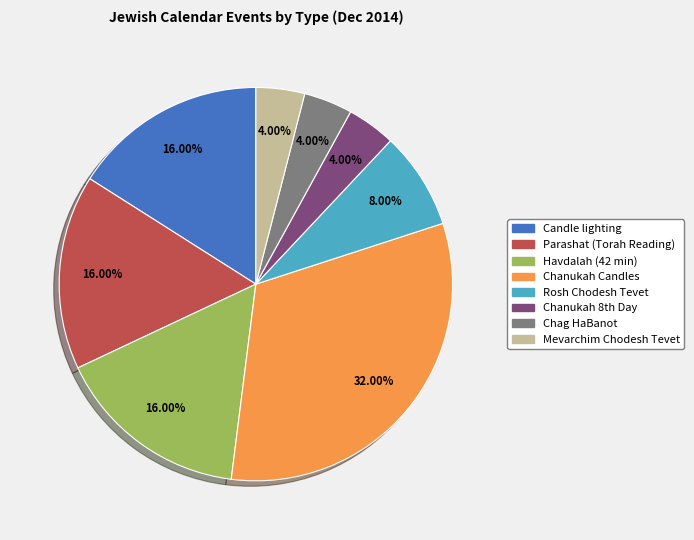

To the nearest percent, what is the average slice percentage?

12%